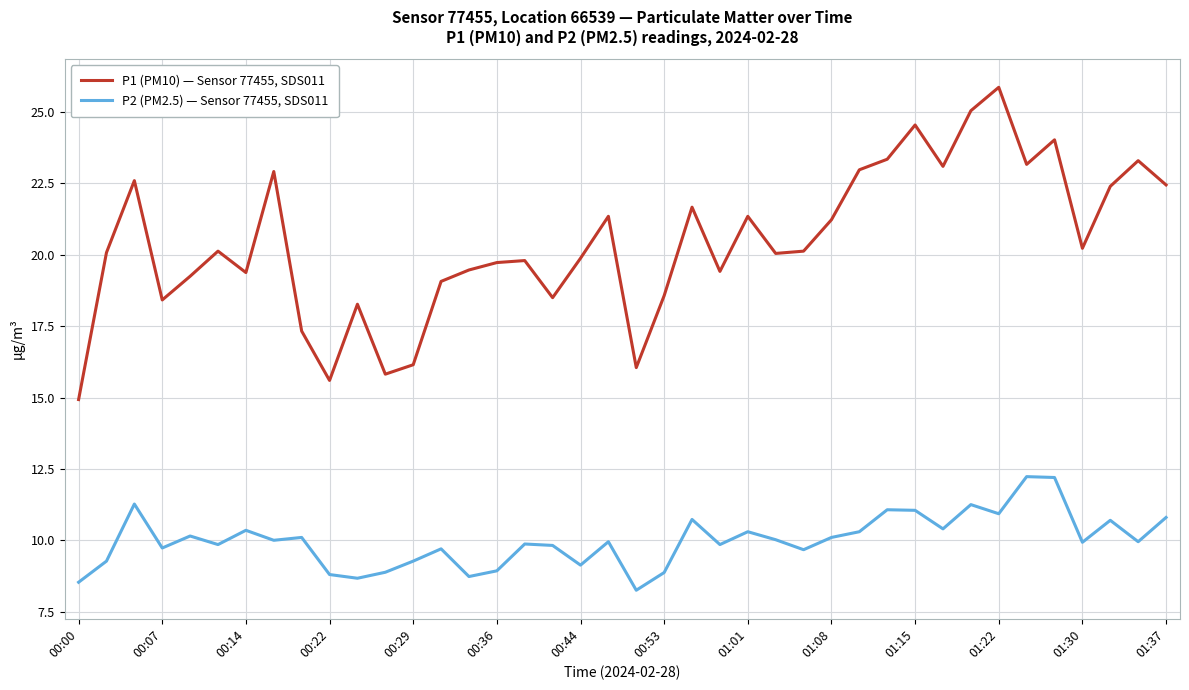

Which series has the widest spread of values?

P1 (PM10) — Sensor 77455, SDS011